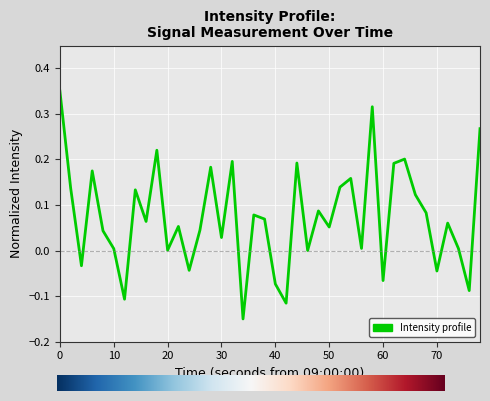

Does the chart have visible grid lines?

Yes